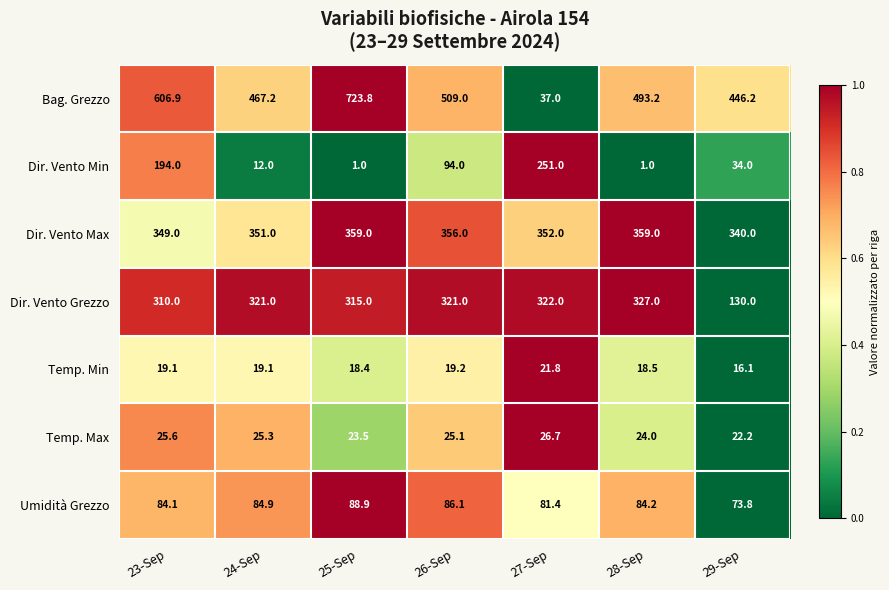

Count the number of data series in this chart.

7